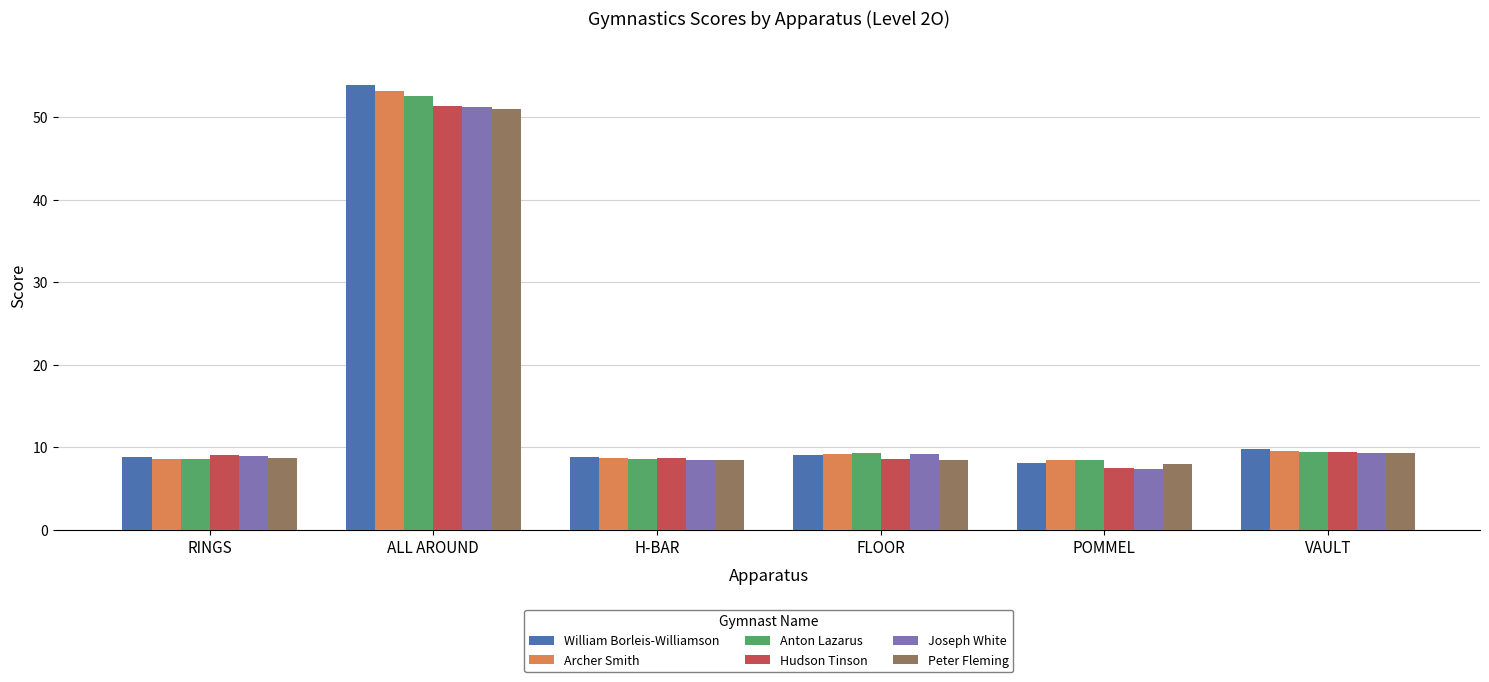

At which label does Peter Fleming reach its minimum?

POMMEL